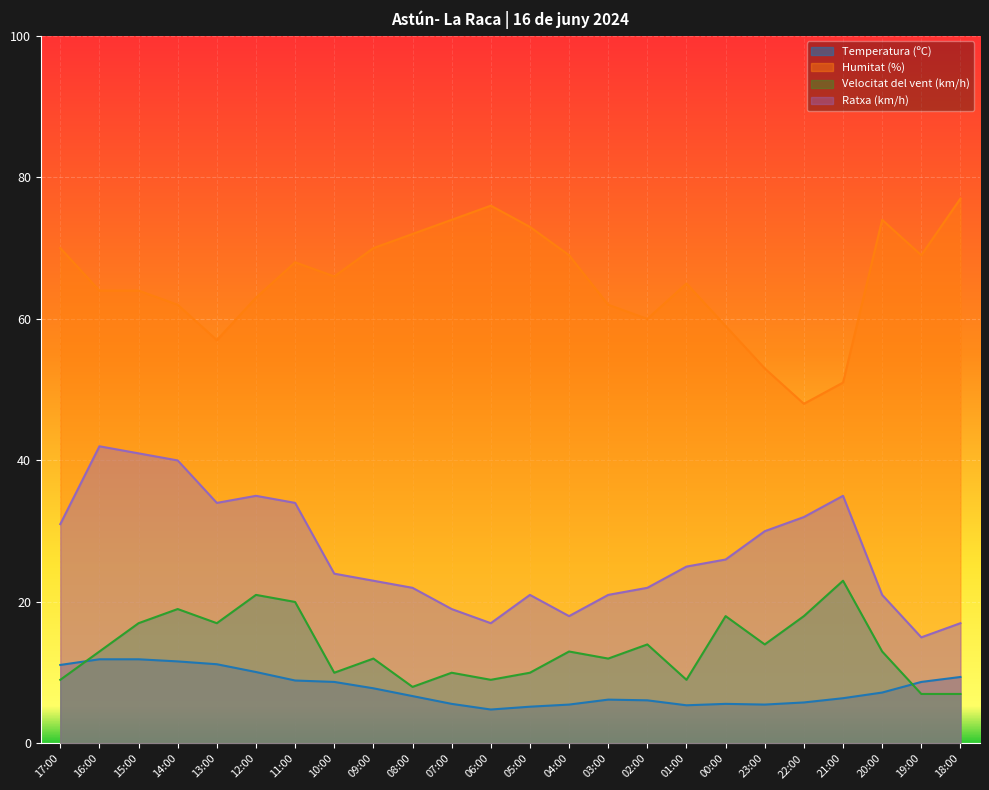

Where is the first local maximum for Velocitat del vent (km/h)?

14:00